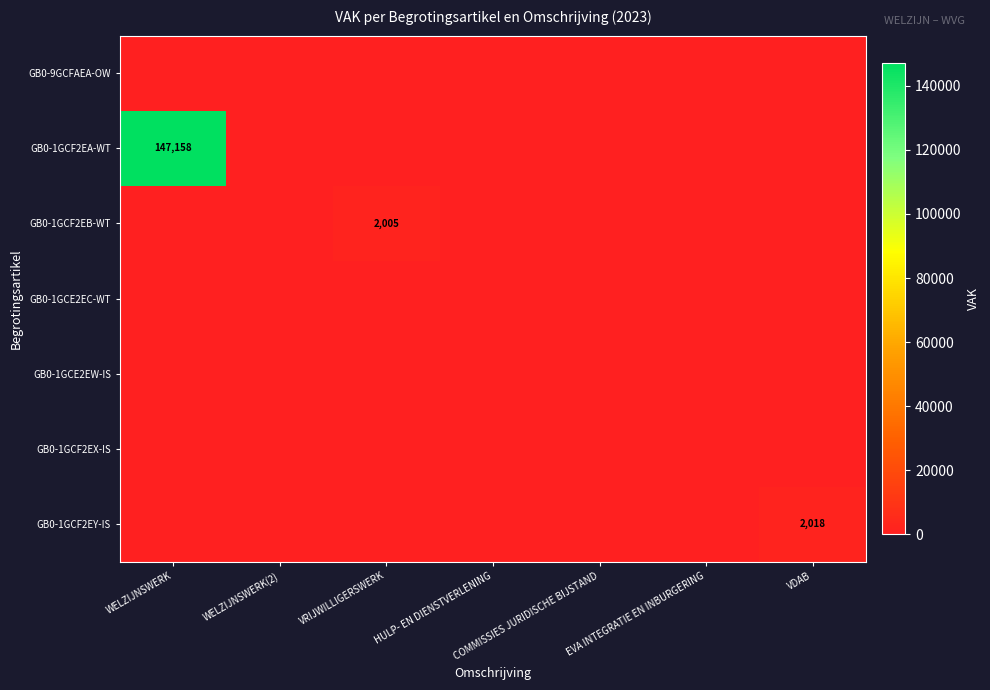

At which category is the sum across all series the highest?

WELZIJNSWERK